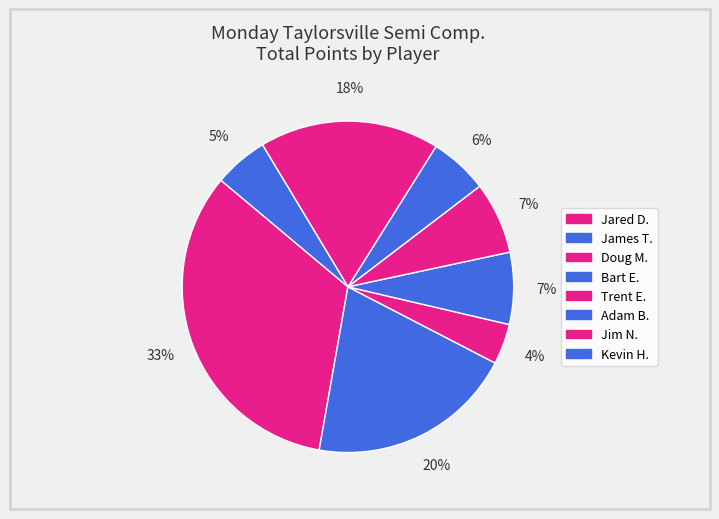

How many segments does this pie chart have?

8